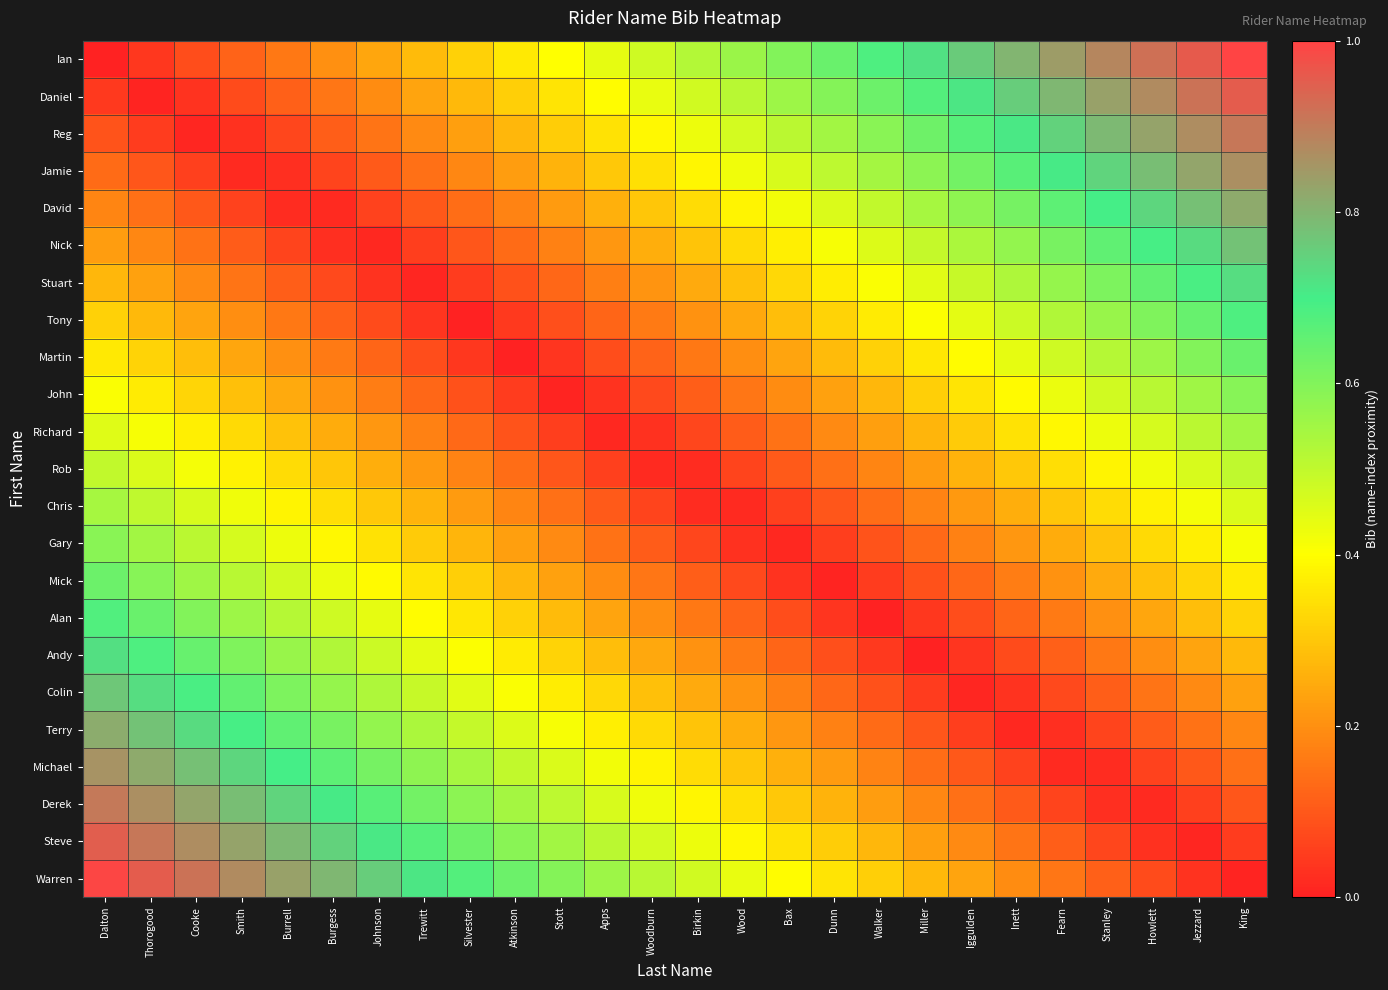

At which category is the sum across all series the highest?

King